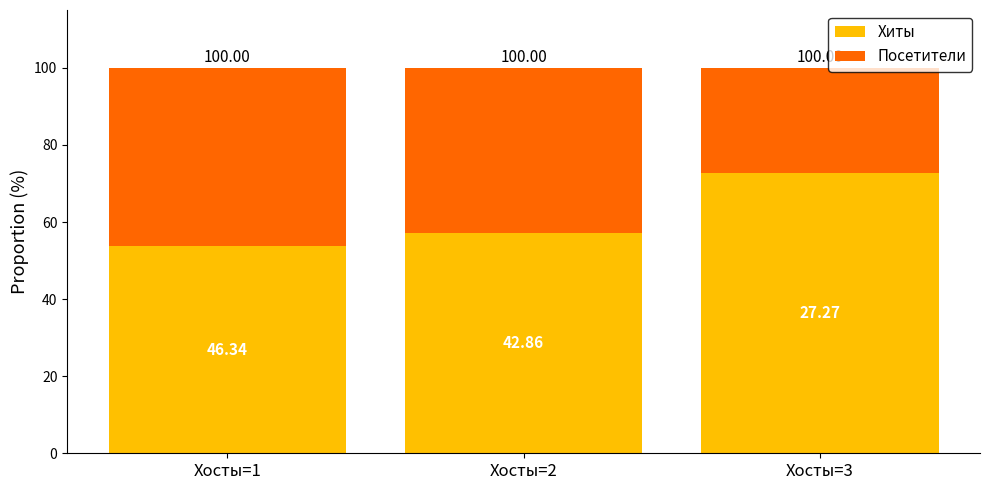

Are the bars horizontal?

No